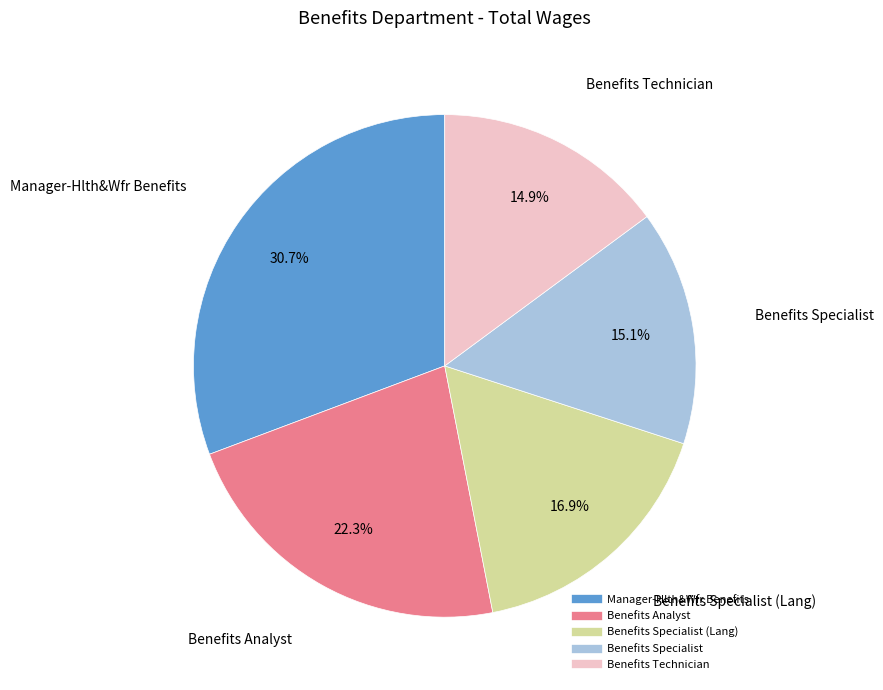

Does any single category account for the majority?

No